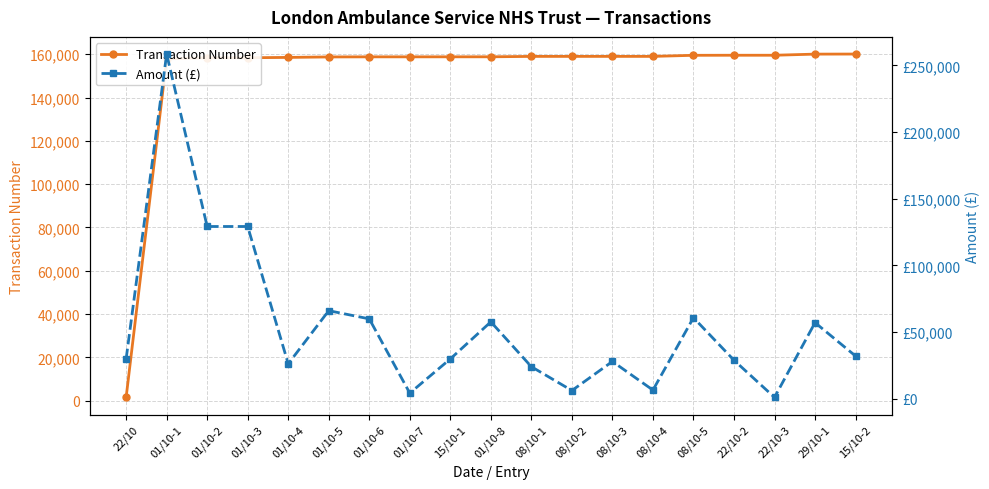

Reading left to right, list all the values displayed in this chart.

Transaction Number: 1486.0	157890.0	158394.0	158395.0	158550.0	158766.0	158812.0	158812.0	158823.0	158831.0	159018.0	159018.0	159019.0	159019.0	159524.0	159551.0	159551.0	160069.0	160101.0
Amount (£): 30000.0	258446.4	129223.2	129223.2	26314.8	66139.1	60000.0	4354.8	30000.0	57755.8	24150.0	6282.6	28067.7	6628.3	60880.6	29010.0	1164.9	57183.1	32146.0